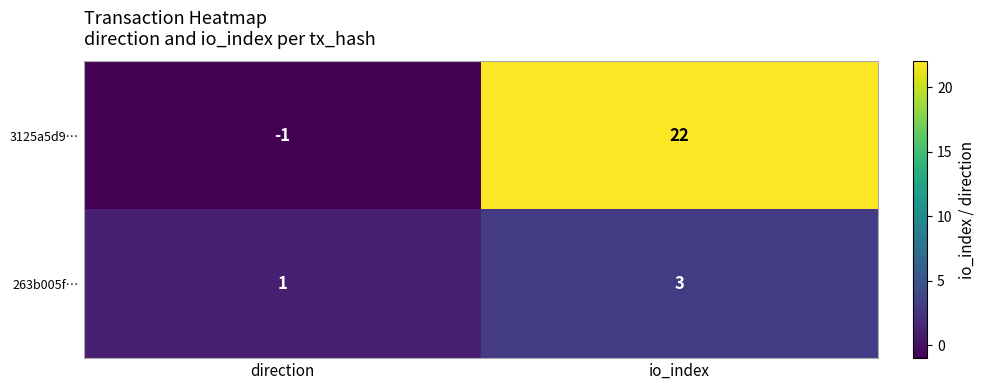

Rank the series by their maximum value, from highest to lowest.

3125a5d9…, 263b005f…